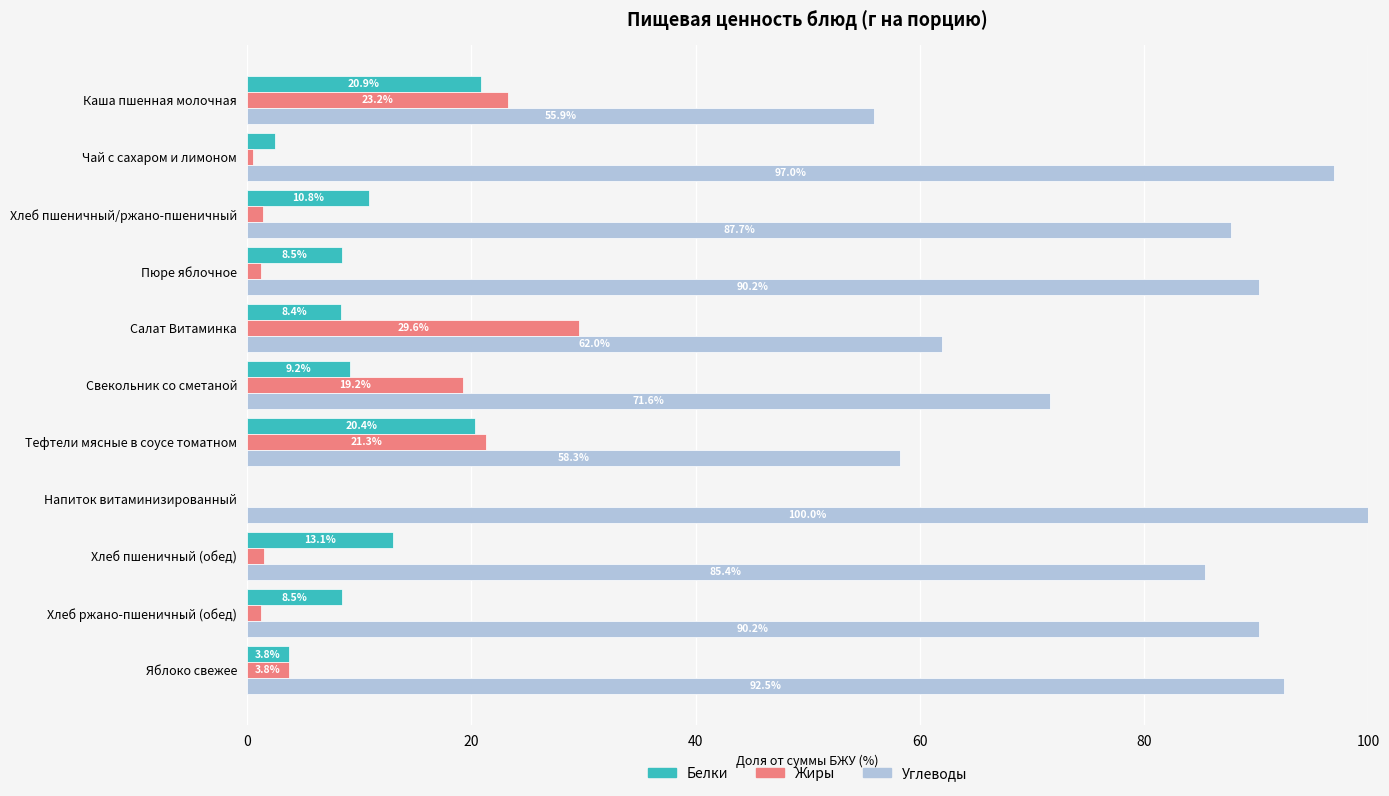

True or false: Жиры has a value of 0.0 at Напиток витаминизированный.

True